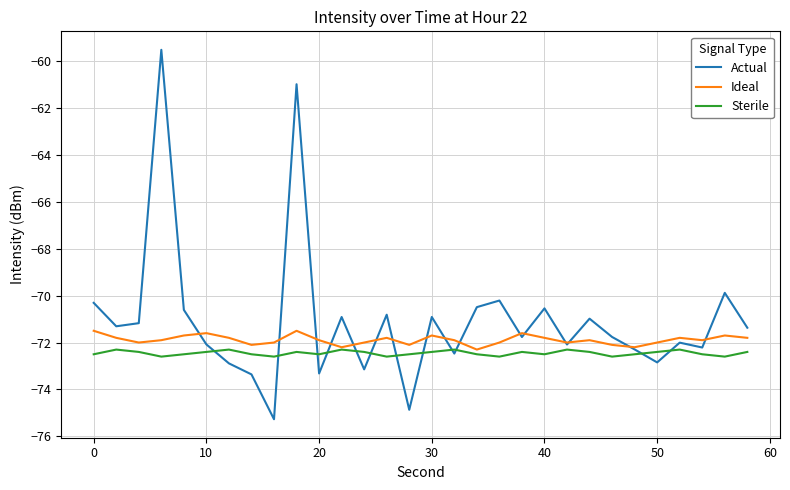

Which series has the largest total across all categories?

Actual